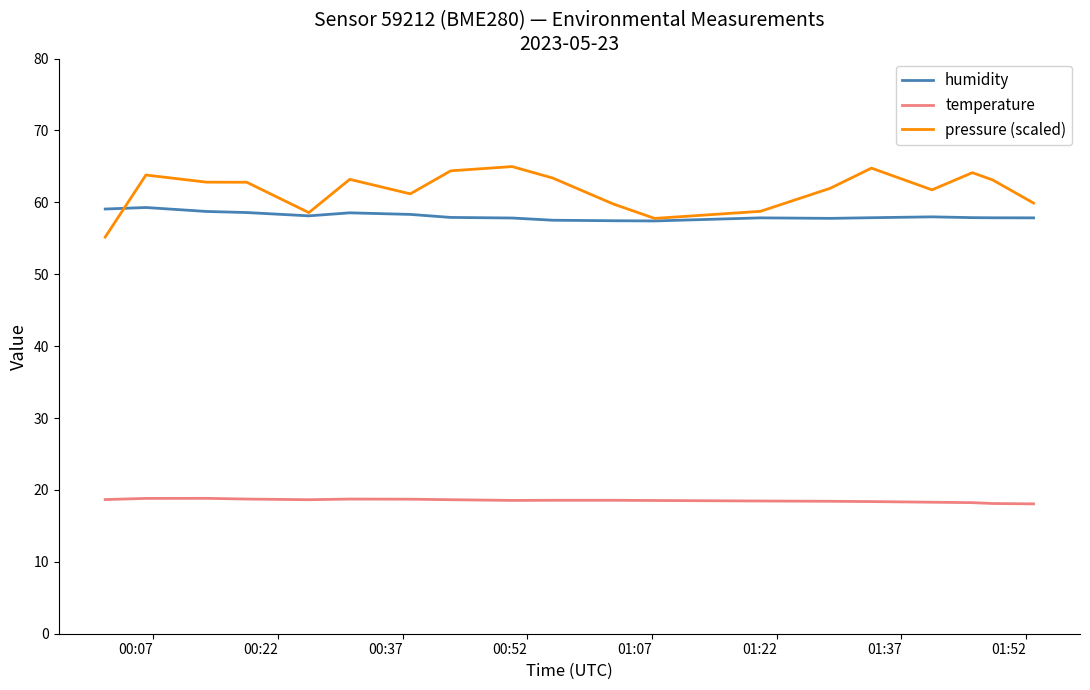

Which series has the largest total across all categories?

pressure (scaled)